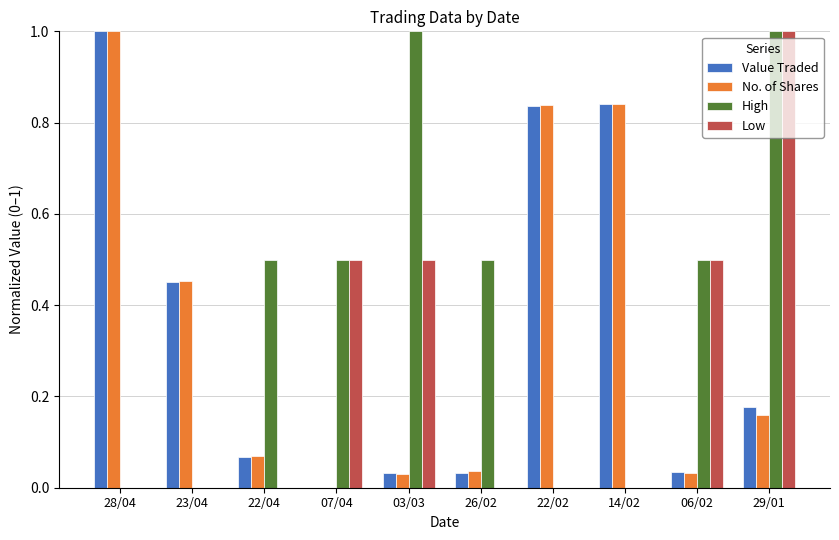

Is it true that Value Traded equals 0.0 at 03/03?

True